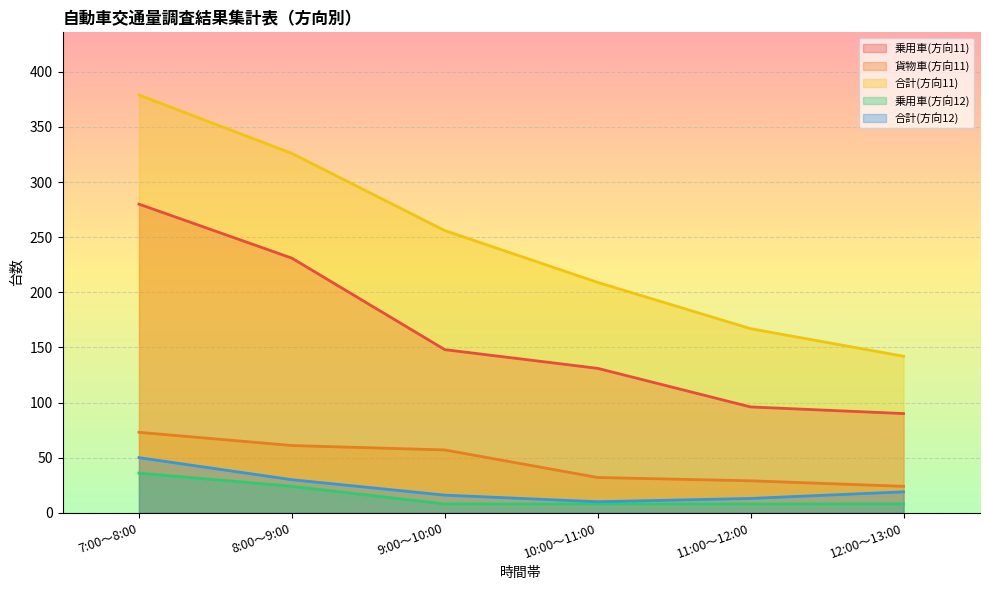

Which series has the largest range (max minus min)?

合計(方向11)